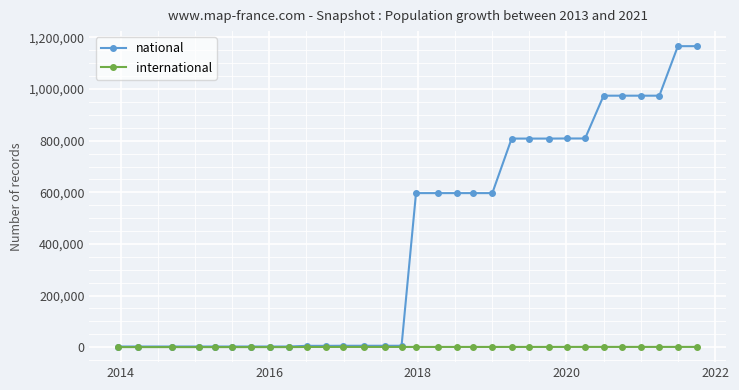

What is the greatest value displayed?

1166279